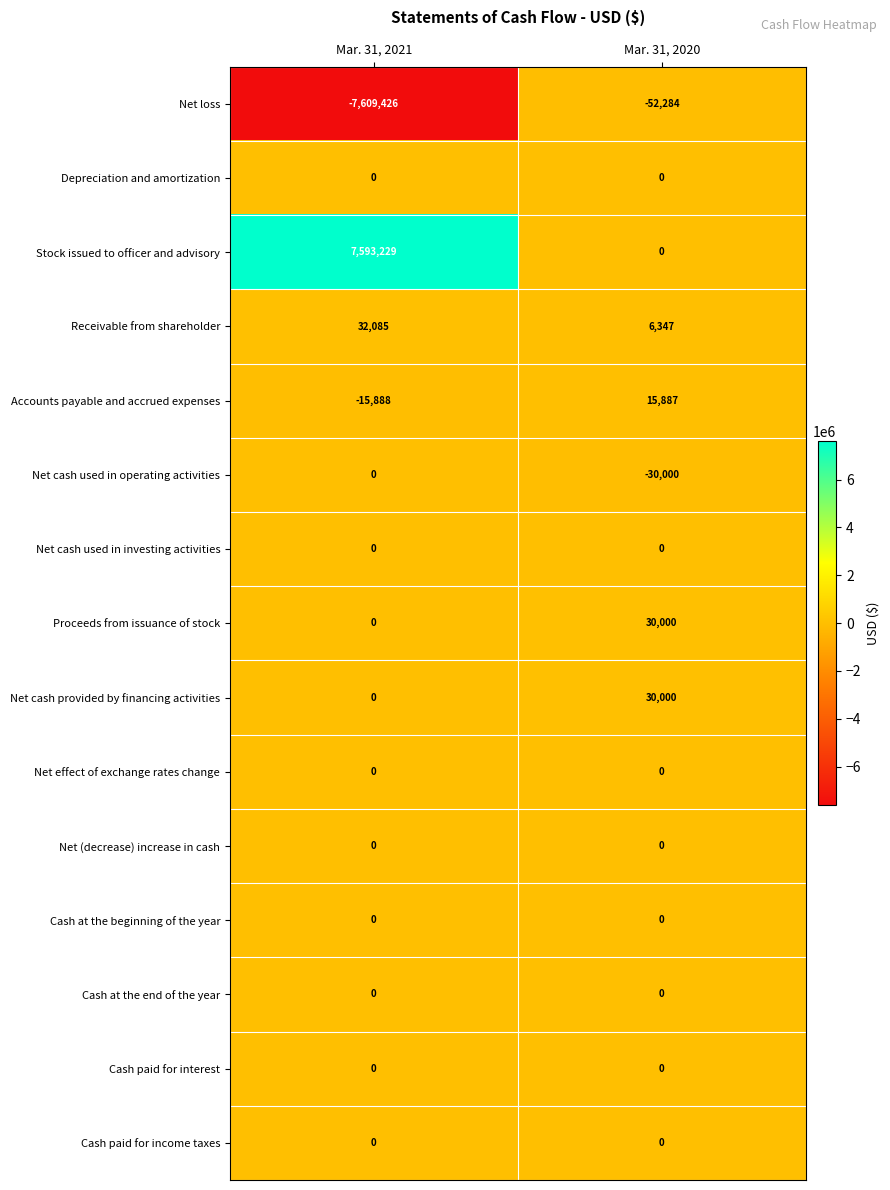

How many distinct data groups are displayed?

15